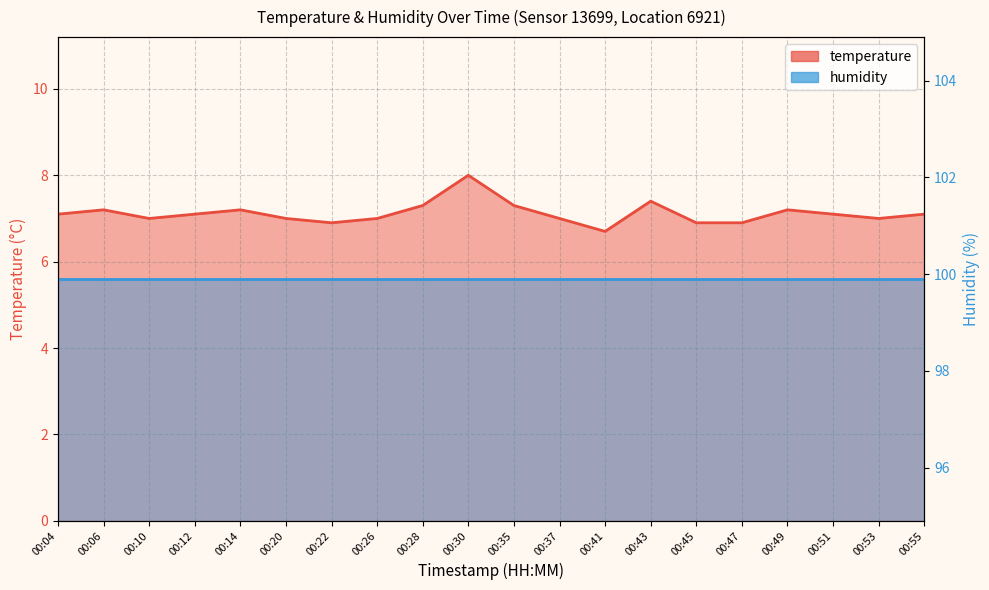

At which category does the data reach its first local valley?

00:10